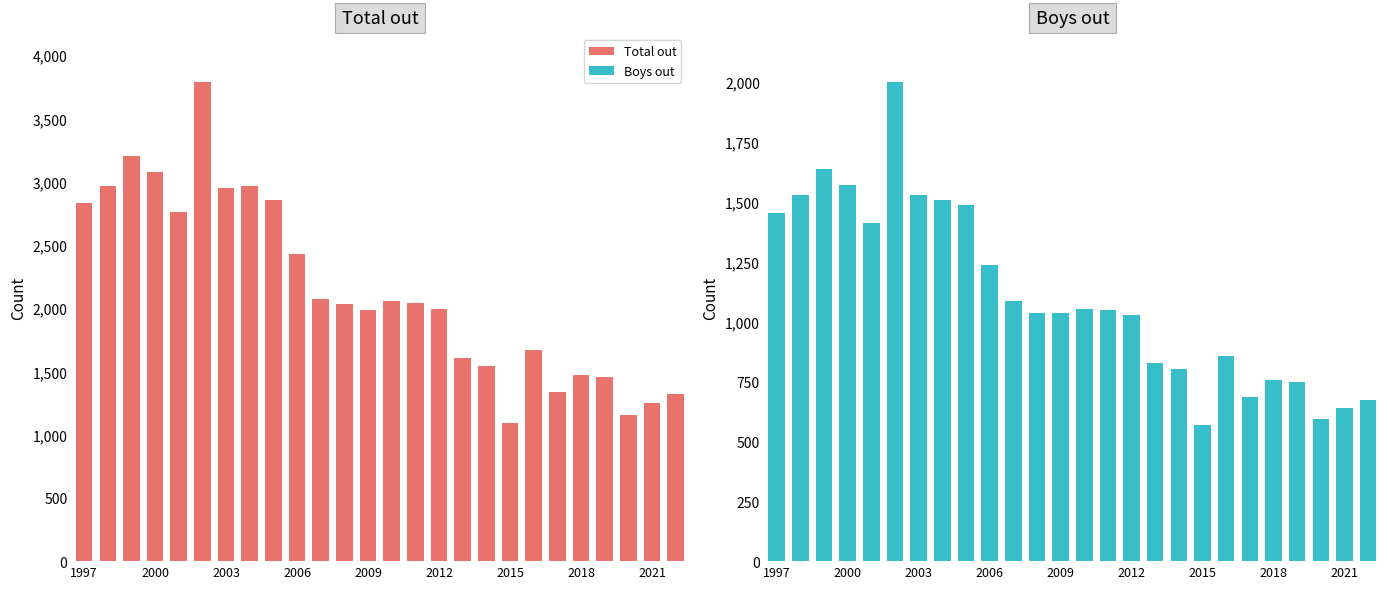

Is it true that Total out equals 1567 at 2003?

False